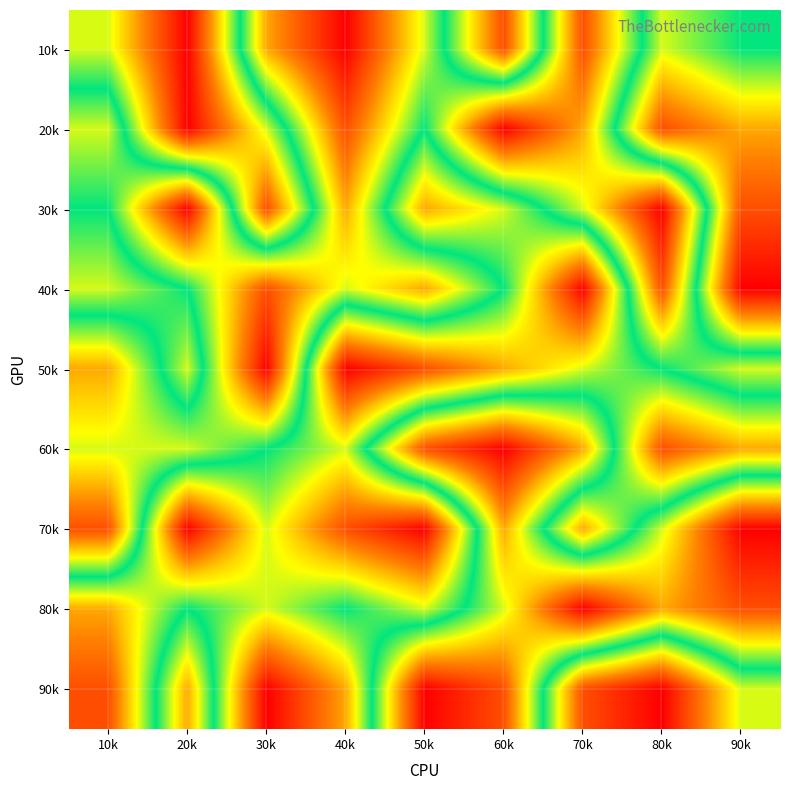

What is the smallest value displayed?

1